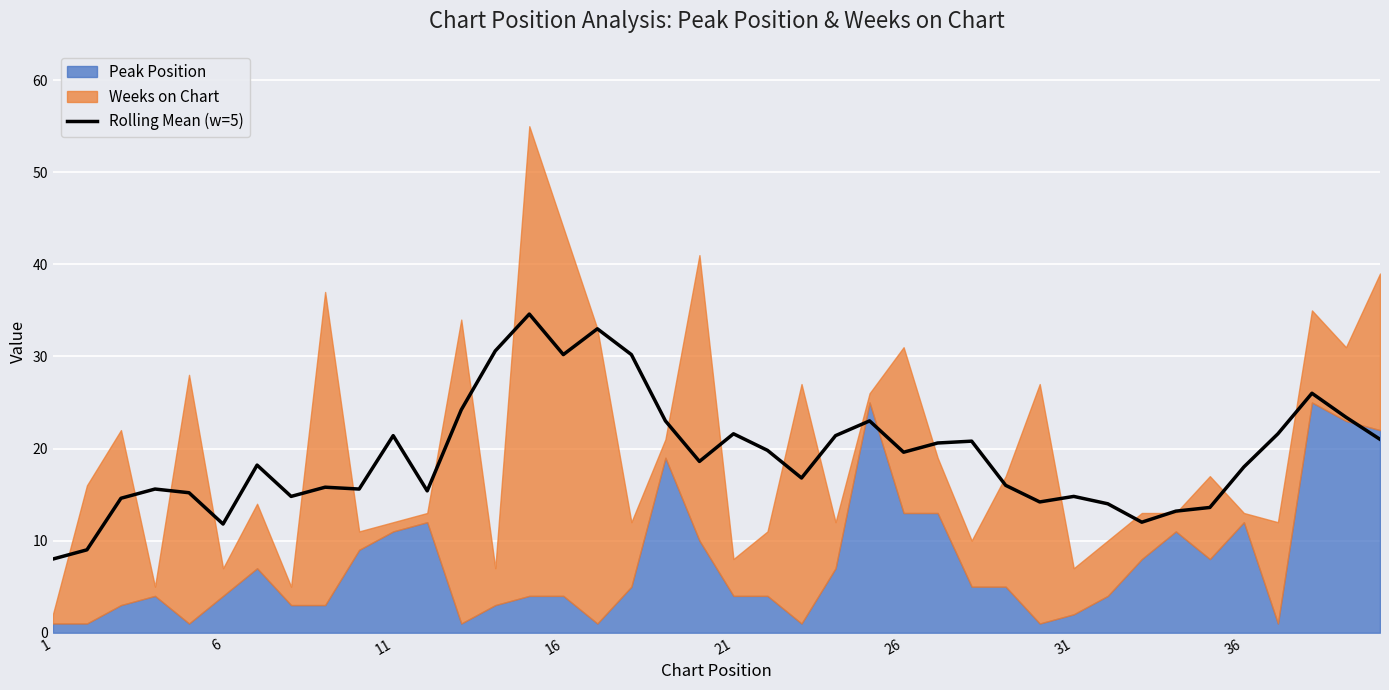

What is the value of the 38th point from the left?

26.0